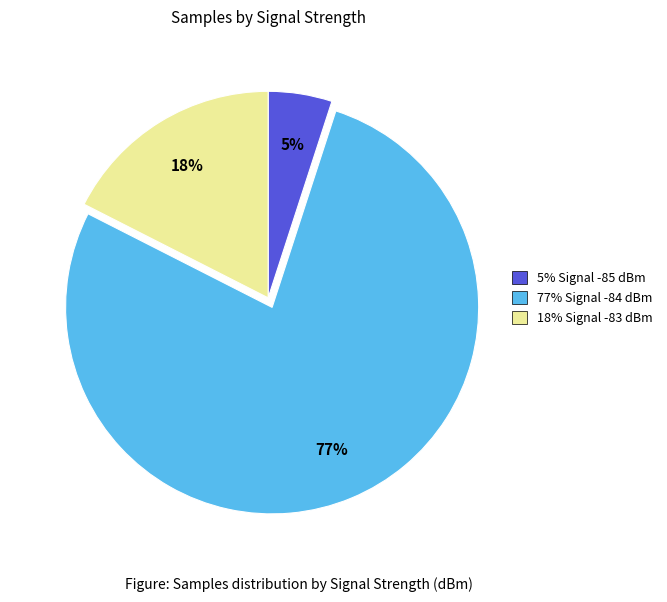

Does any single category account for the majority?

Yes